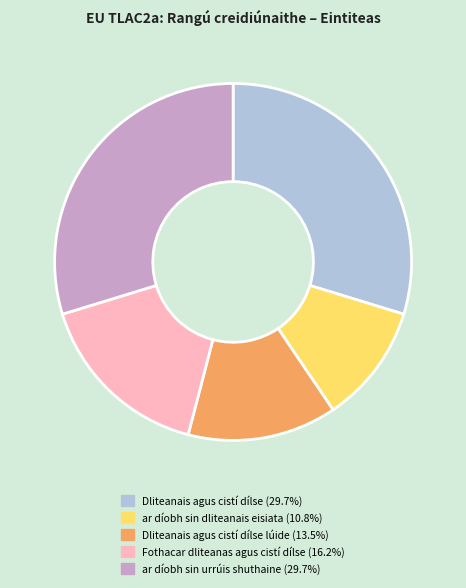

Does any single category account for the majority?

No